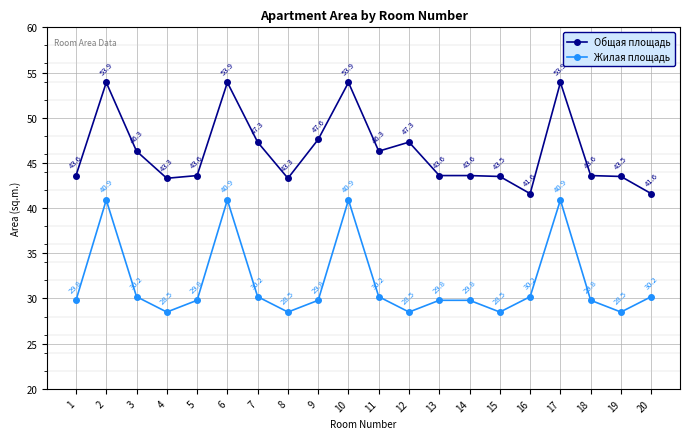

True or false: Общая площадь has more than 1 interior local peaks.

True